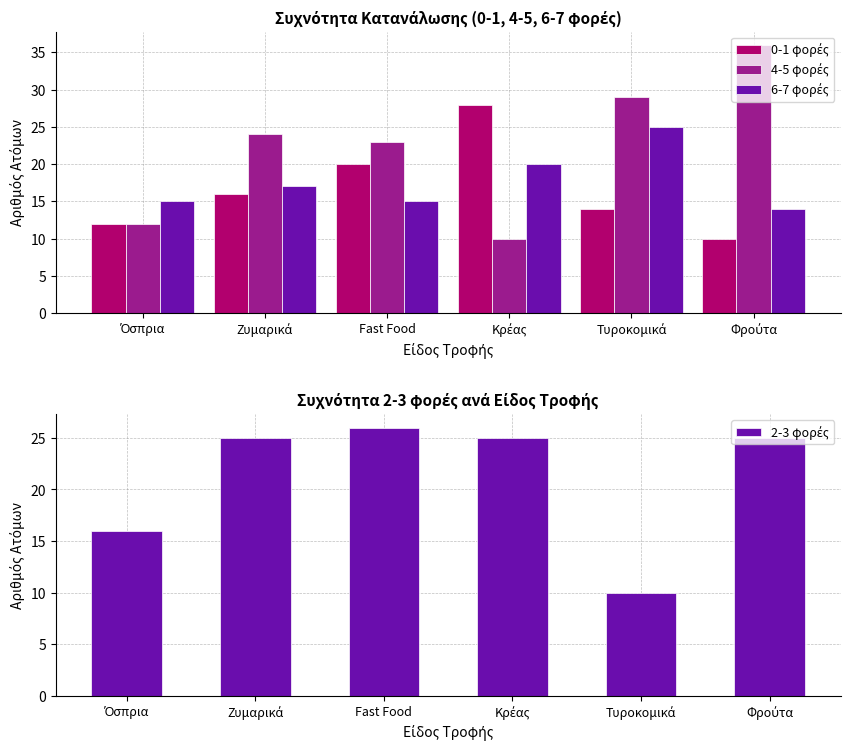

Where does the 4-5 φορές series first go above 24?

Τυροκομικά